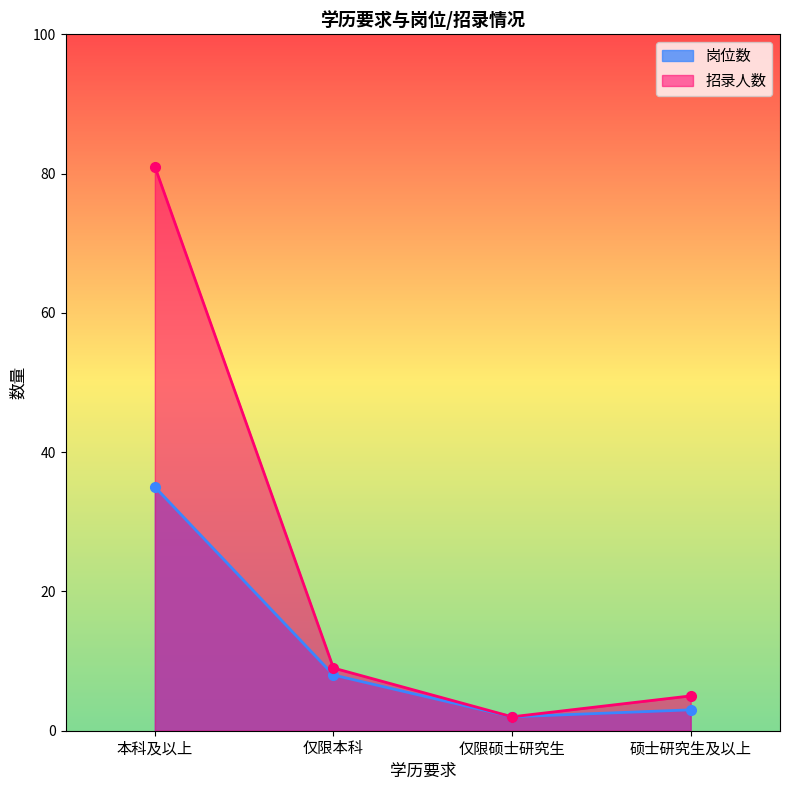

Count the number of data series in this chart.

2